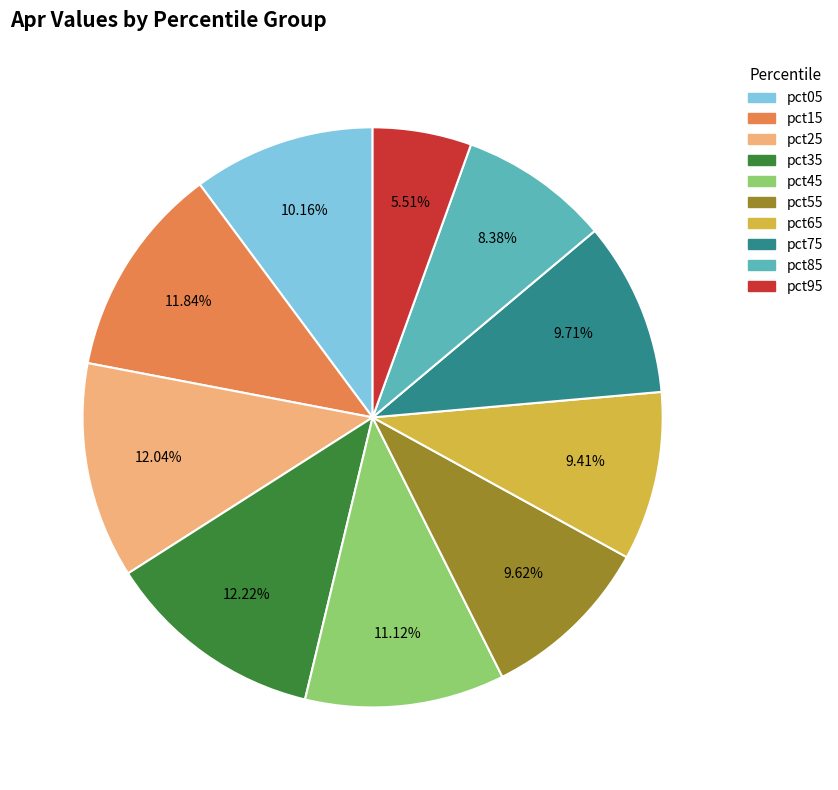

To the nearest percent, what is the average slice percentage?

10%